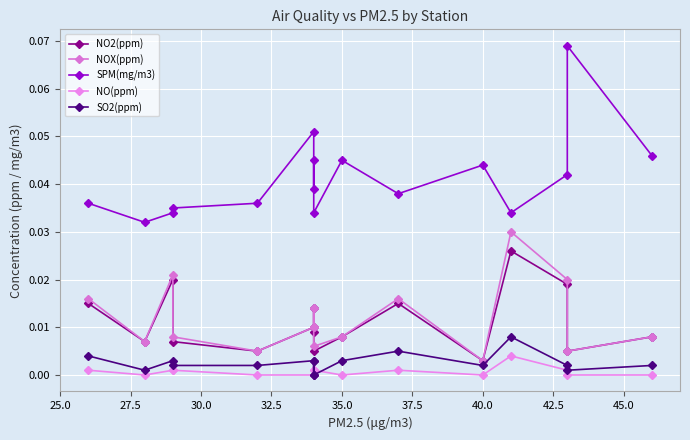

Reading left to right, transcribe all the data shown in this chart.

NO2(ppm): 0.0	0.0	0.0	0.0	0.0	0.0	0.0	0.0	0.0	0.0	0.0	0.0	0.0	0.0	0.0	0.0
NOX(ppm): 0.0	0.0	0.0	0.0	0.0	0.0	0.0	0.0	0.0	0.0	0.0	0.0	0.0	0.0	0.0	0.0
SPM(mg/m3): 0.0	0.0	0.0	0.0	0.0	0.1	0.0	0.0	0.0	0.0	0.0	0.0	0.0	0.0	0.1	0.0
NO(ppm): 0.0	0.0	0.0	0.0	0.0	0.0	0.0	0.0	0.0	0.0	0.0	0.0	0.0	0.0	0.0	0.0
SO2(ppm): 0.0	0.0	0.0	0.0	0.0	0.0	0.0	0.0	0.0	0.0	0.0	0.0	0.0	0.0	0.0	0.0